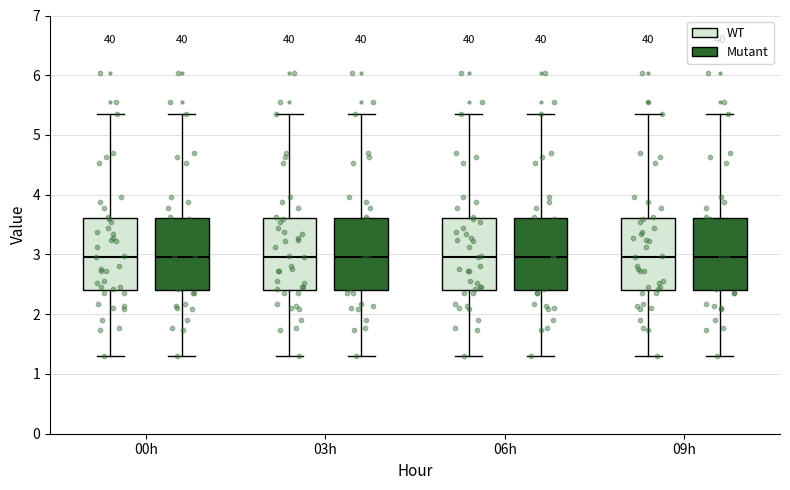

Where is the upper edge of the box for 09h (Mutant) on the y-axis? The values are not printed on the chart, so give them approximately, as read against the axis.

3.6